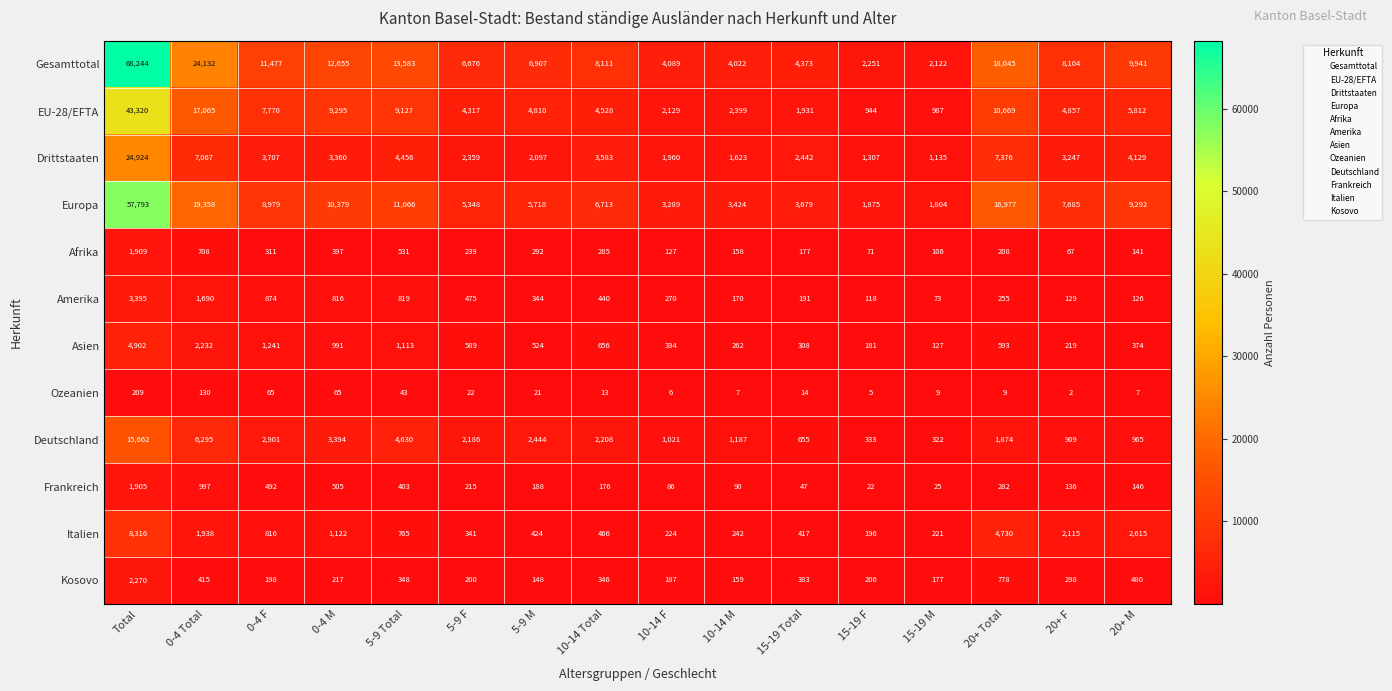

The value of Afrika at 15-19 F is 25. True or false?

False